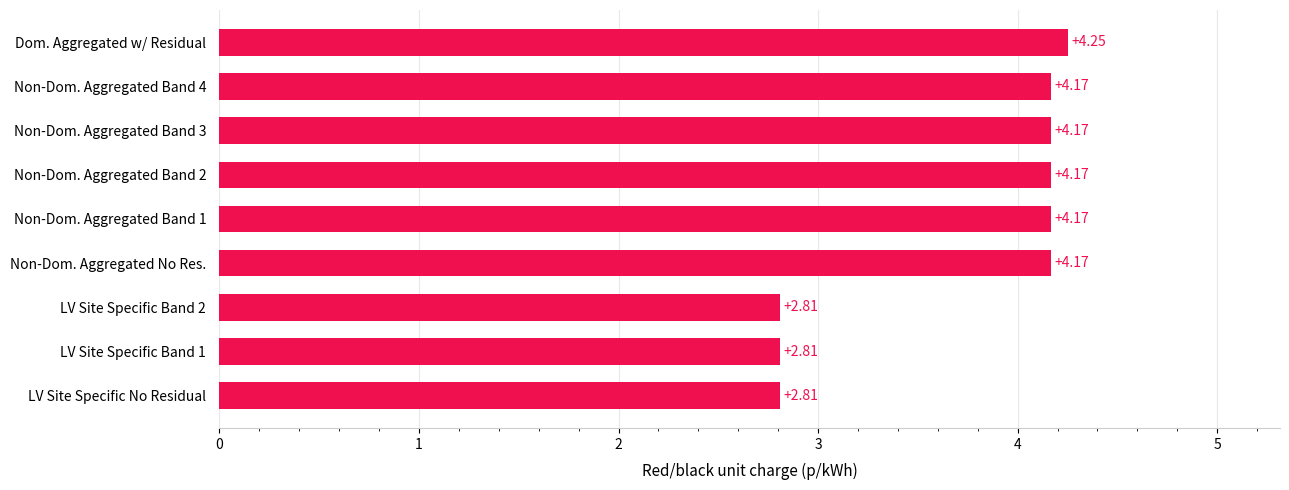

How many data points does each series have?

9